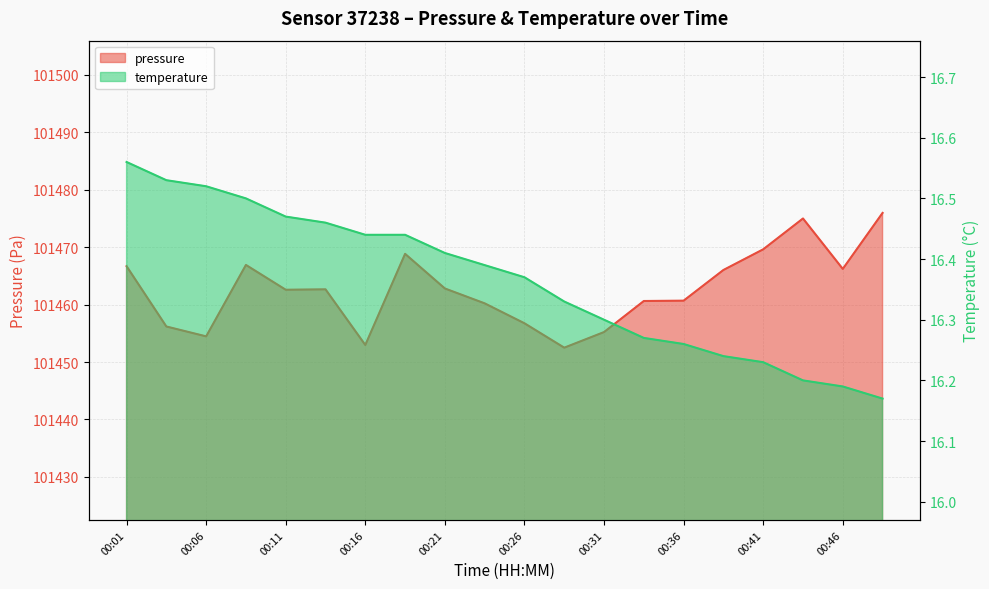

What value does the pressure series have at 00:19?

101468.8